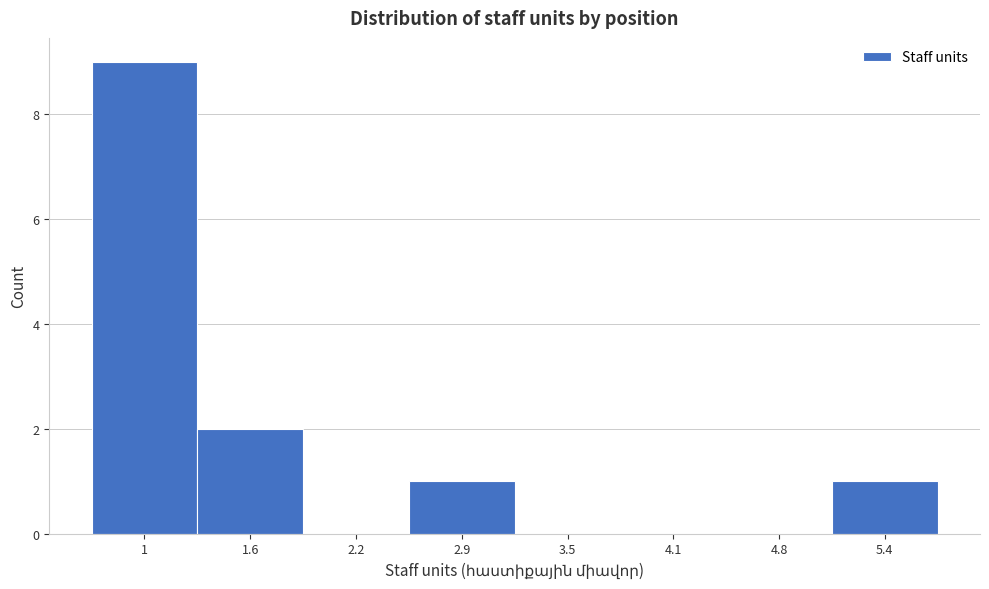

Reading left to right, extract all data points from this chart.

1=9	1.6=2	2.2=0	2.9=1	3.5=0	4.1=0	4.8=0	5.4=1